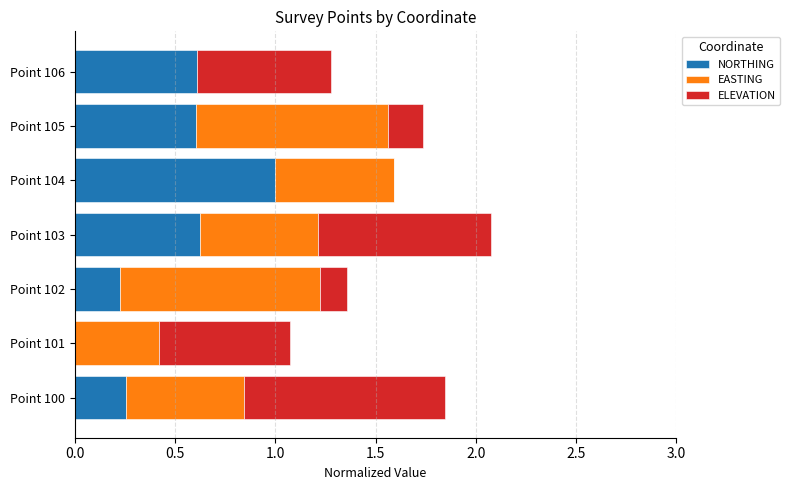

At which category is the sum across all series the highest?

Point 103